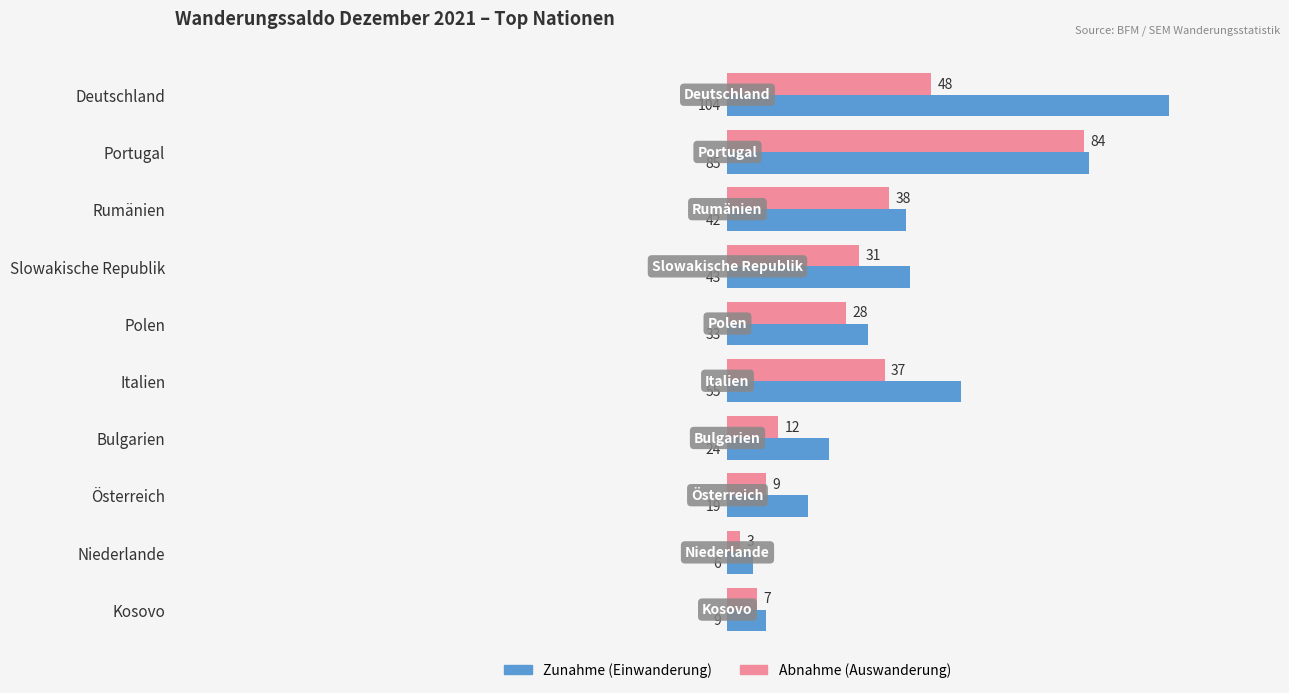

What are all the series names shown in the legend?

Zunahme (Einwanderung), Abnahme (Auswanderung)